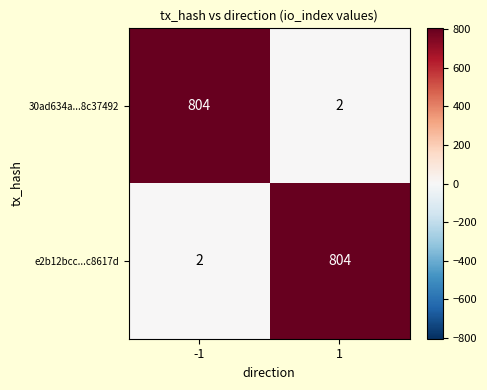

Reading left to right, transcribe all the data shown in this chart.

30ad634a...8c37492: 804	2
e2b12bcc...c8617d: 2	804